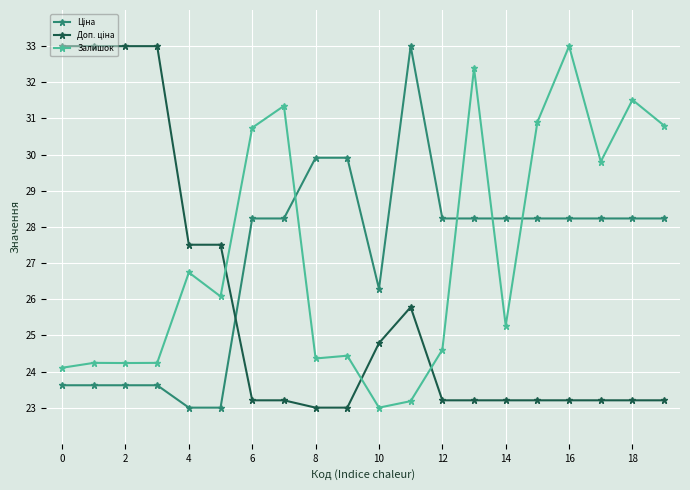

How many categories are shown in the chart?

20